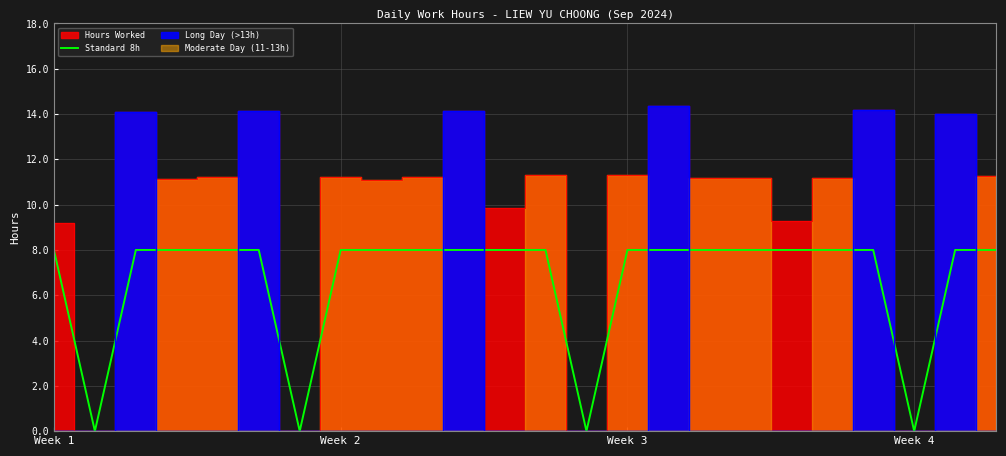

What is the label of the 17th point from the left?

16